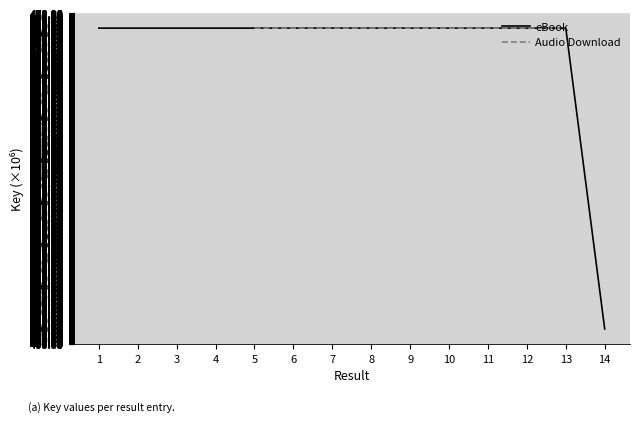

True or false: the data shows 257.0 at 11.

False